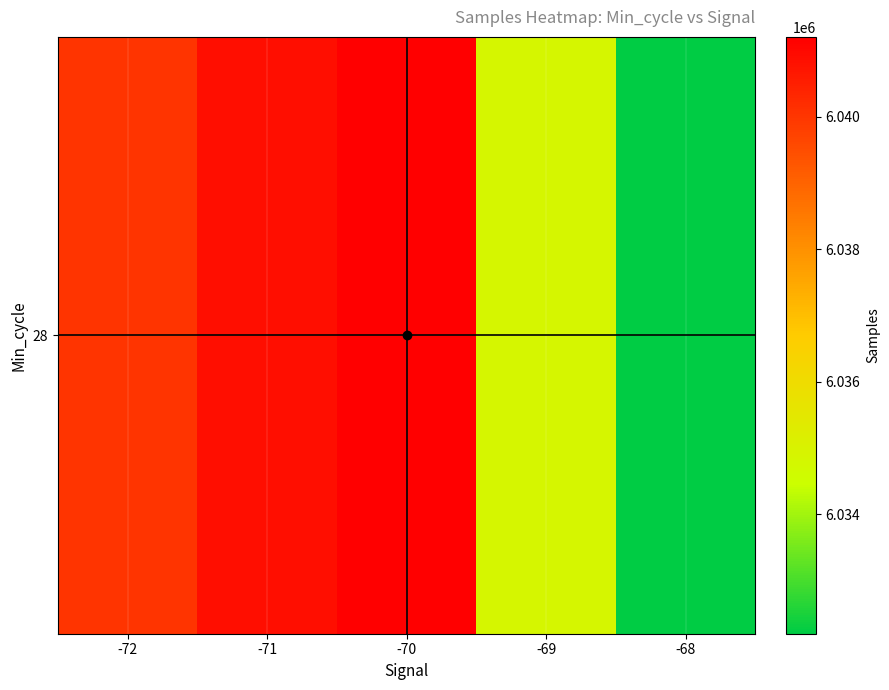

The chart shows a value of 6040858.0 at -71. True or false?

True